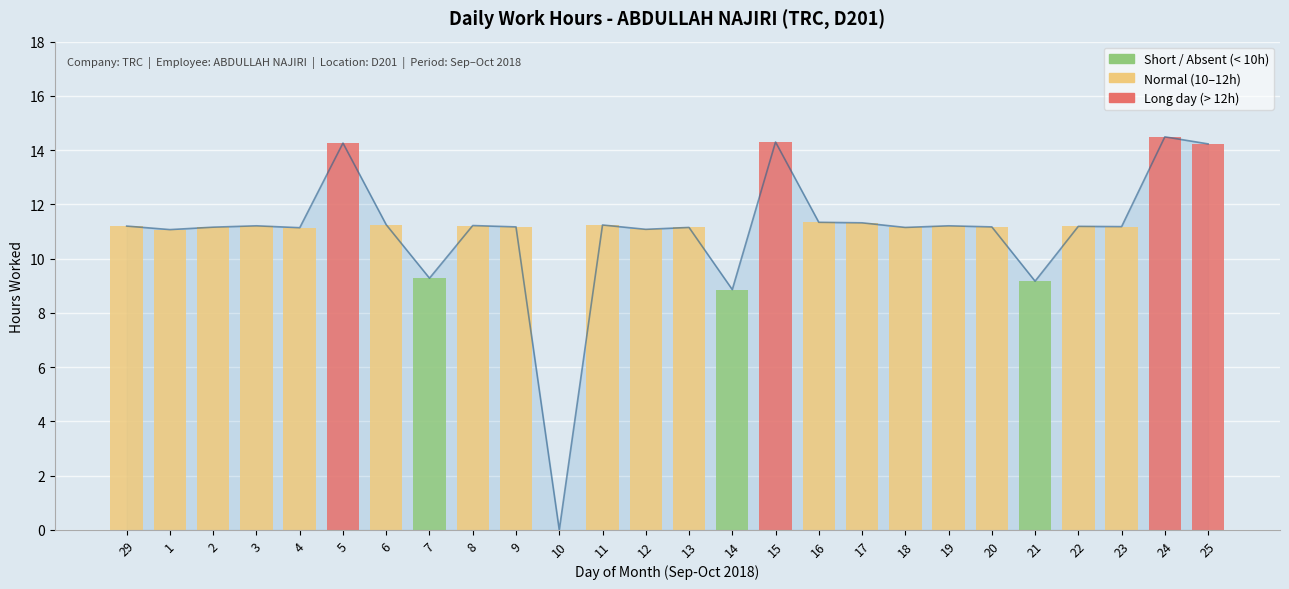

Are the bars grouped side by side (vs. stacked)?

No